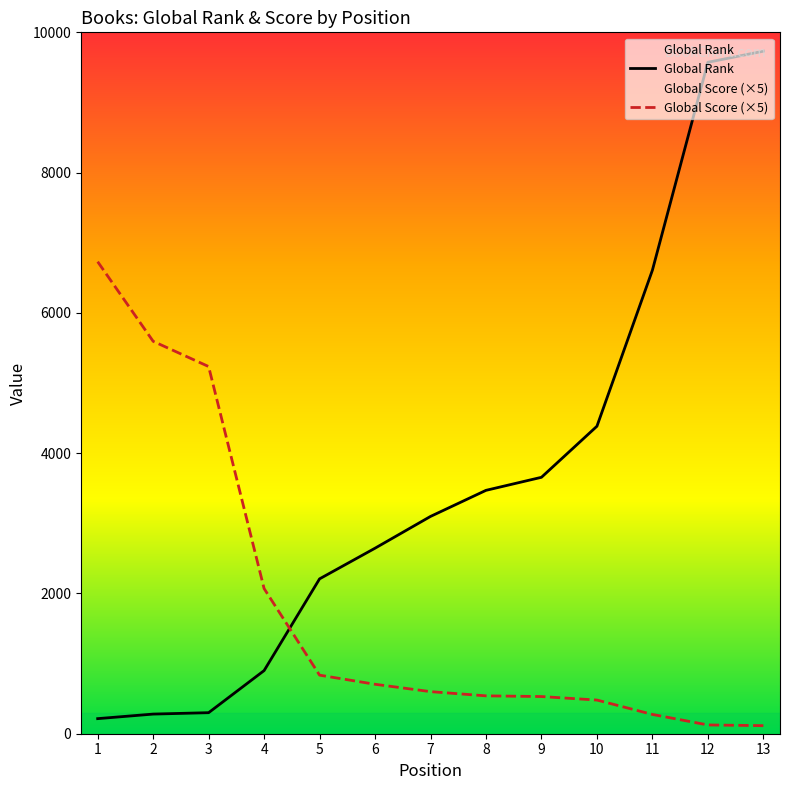

How many distinct data groups are displayed?

2